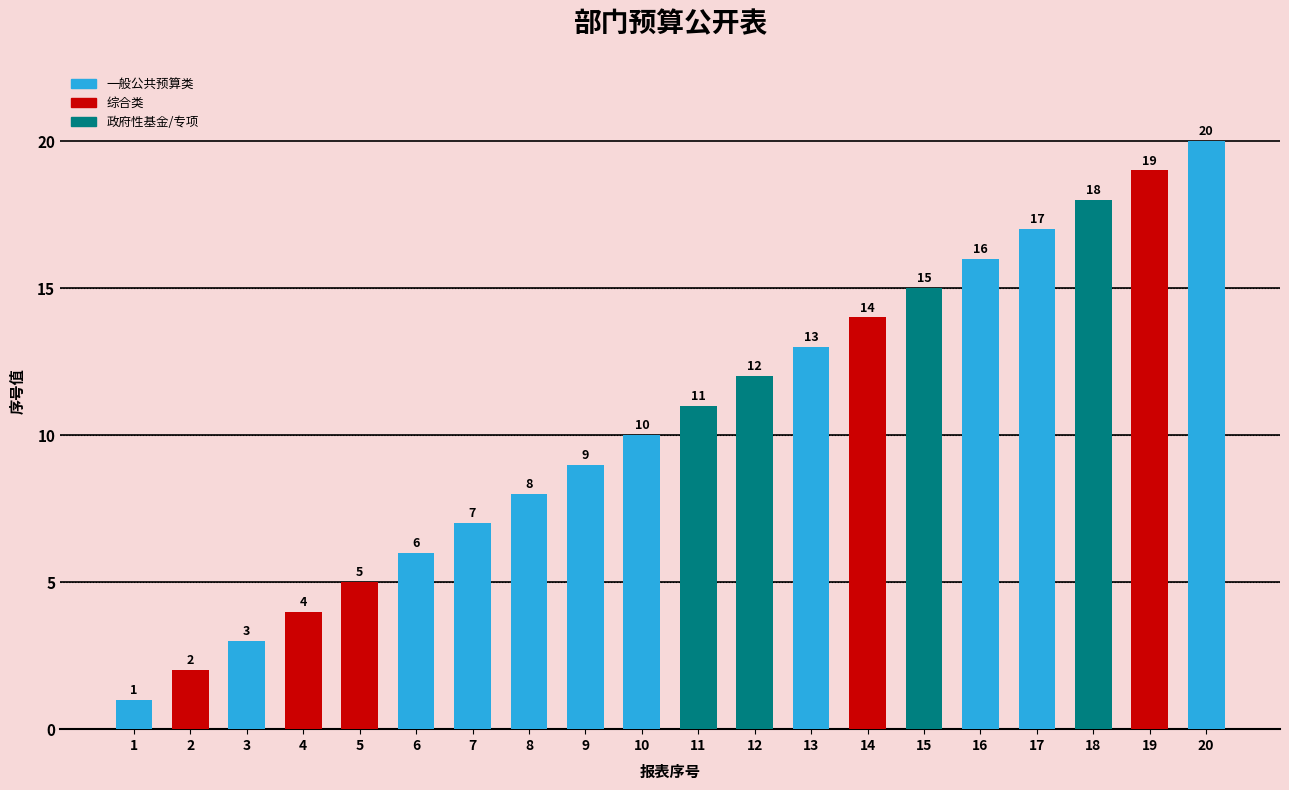

How many bars are there in total?

20